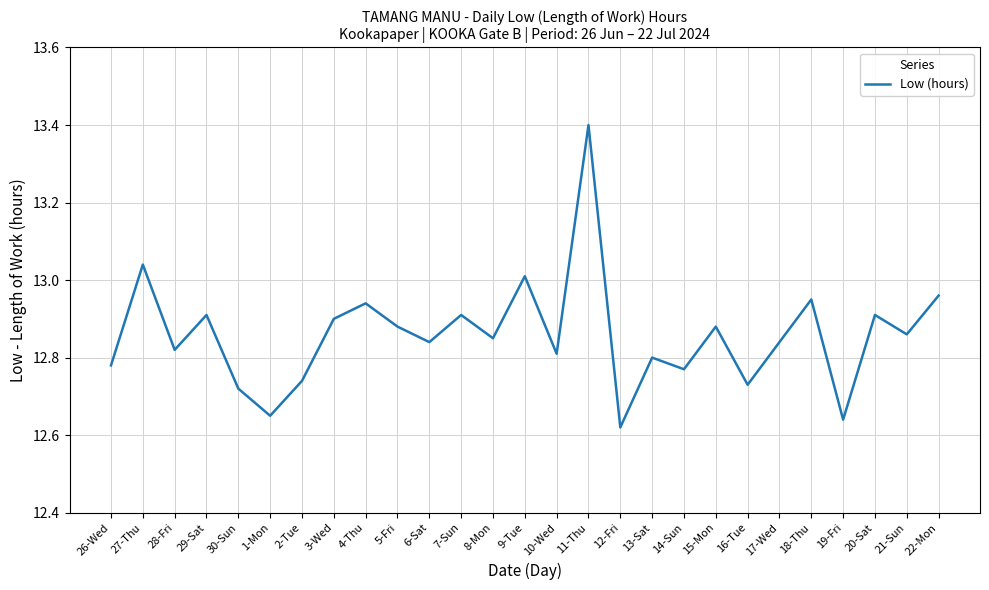

What is the difference between the second highest and second lowest values?

0.4